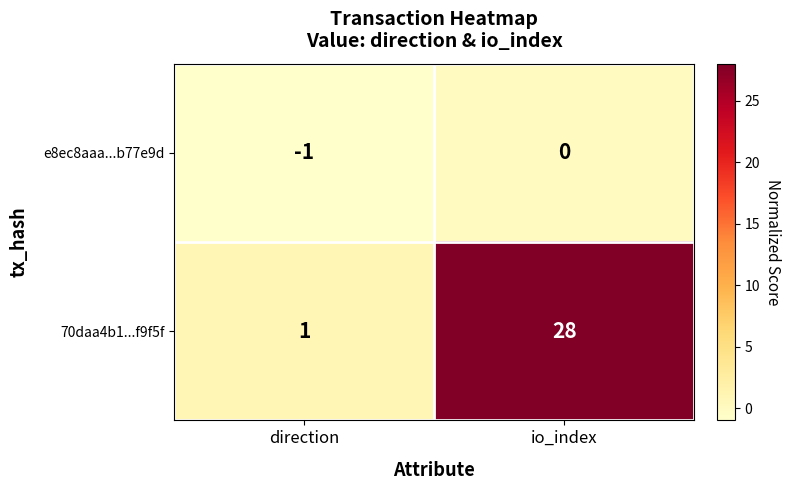

The value of 70daa4b1...f9f5f at io_index is 28. True or false?

True